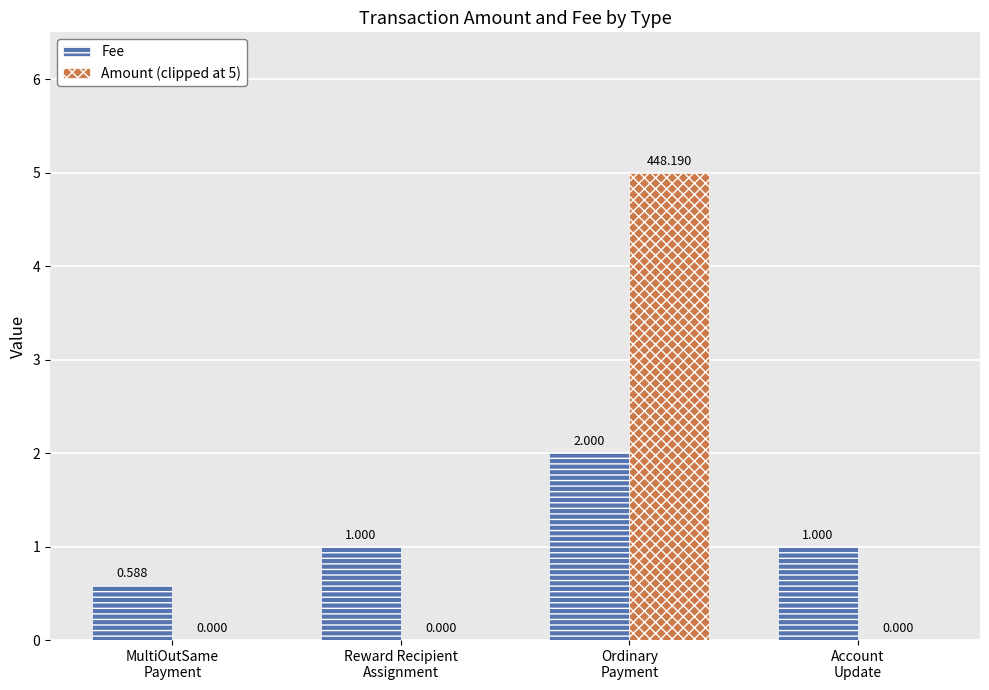

Between Ordinary
Payment and Account
Update, which series saw the biggest shift?

Amount (clipped at 5)